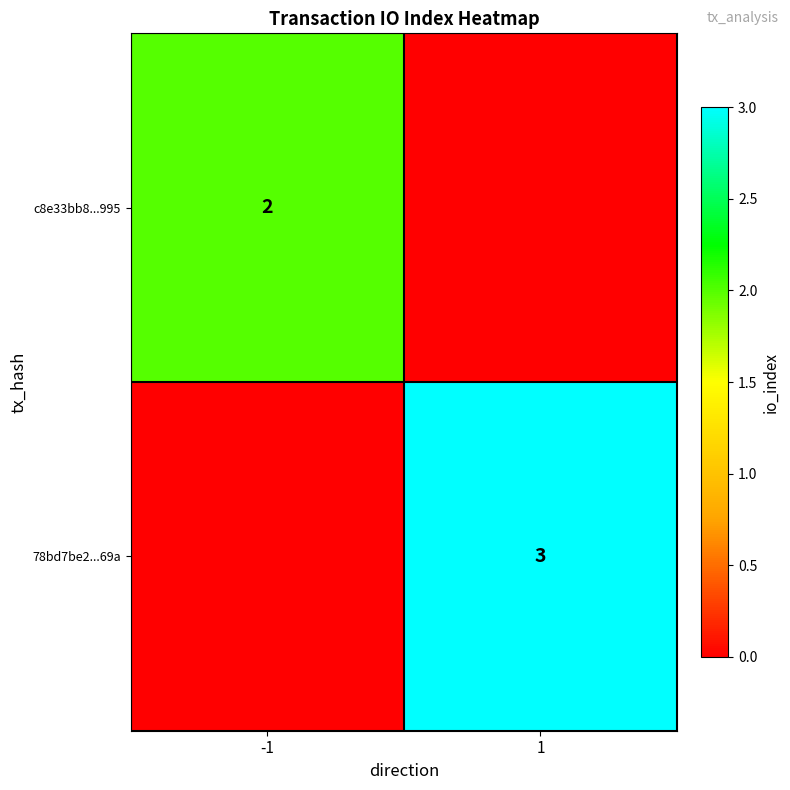

The value of c8e33bb8...995 at -1 is 3. True or false?

False